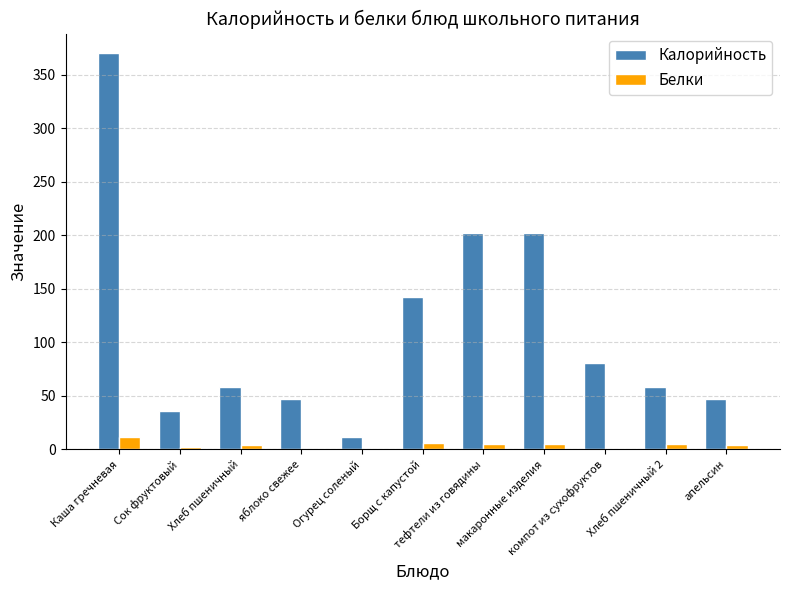

What is the greatest value displayed?

370.2